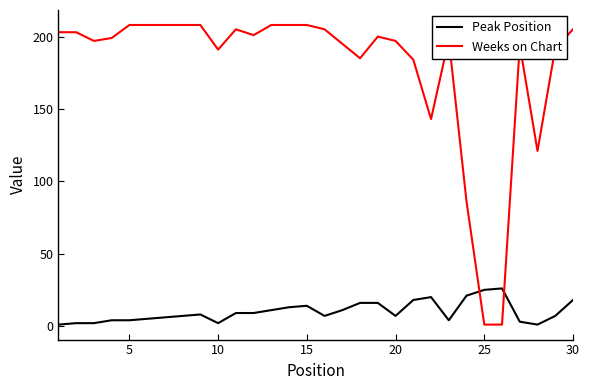

After their last crossing, which series has the higher values: Weeks on Chart or Peak Position?

Weeks on Chart